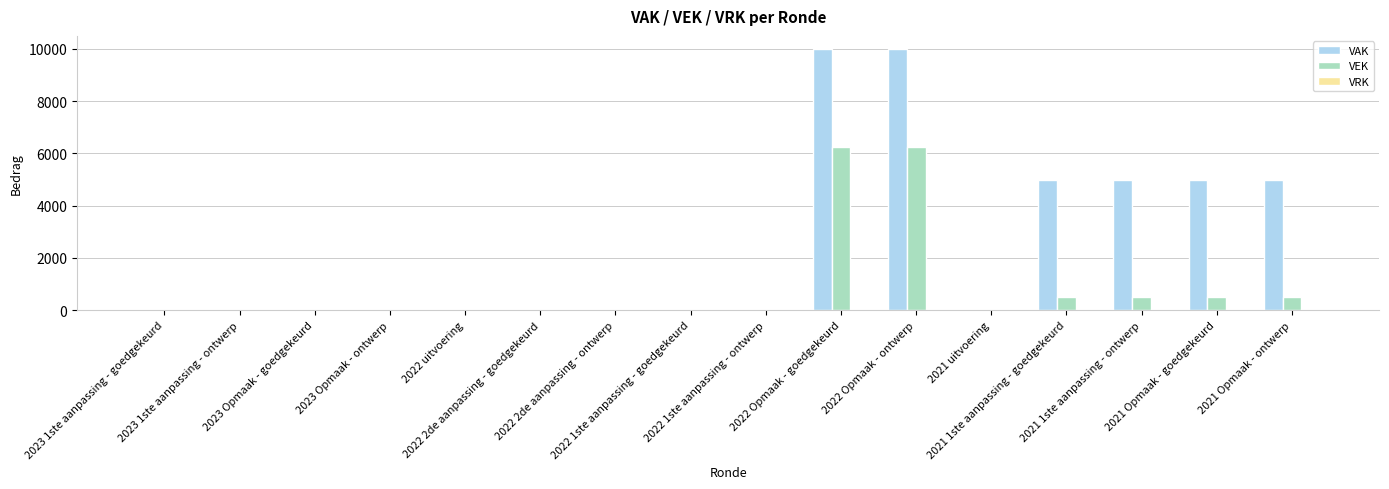

True or false: VAK has a value of 5872 at 2023 Opmaak - goedgekeurd.

False